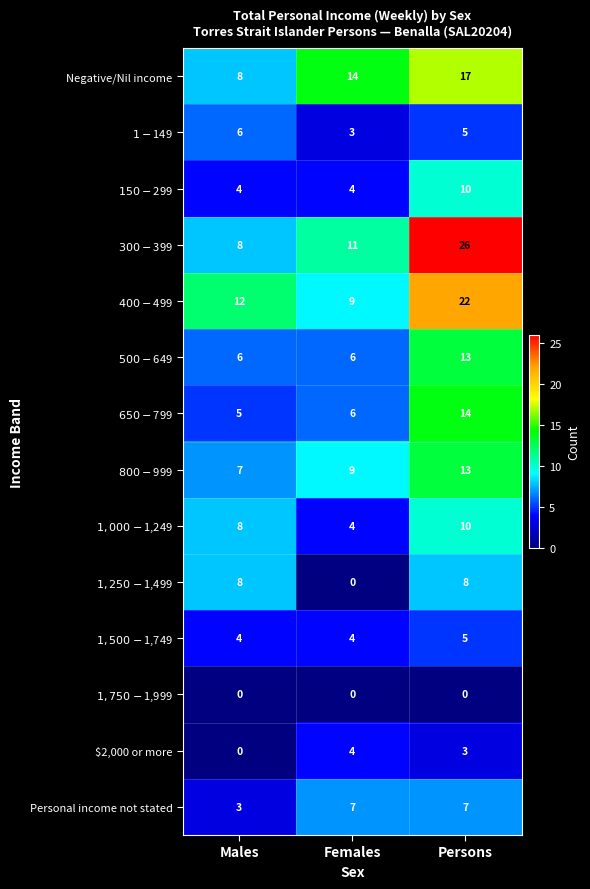

What is the difference between the $2,000 or more values at Females and Males?

4